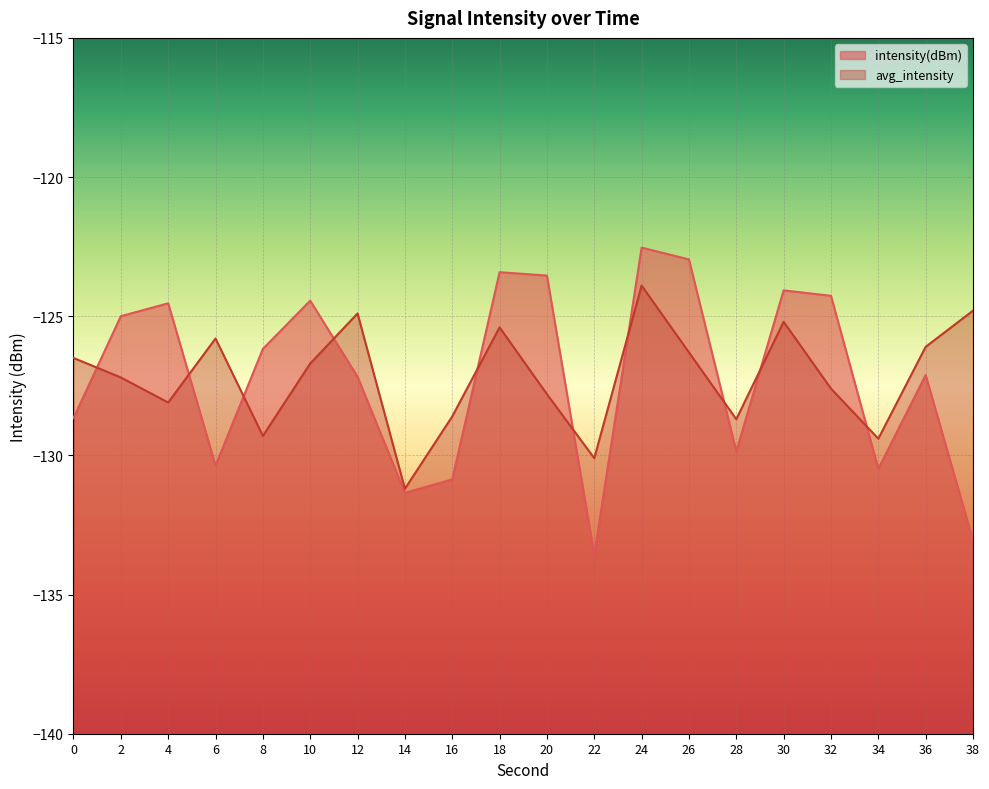

What is the sum of all intensity(dBm) values?

-2543.4